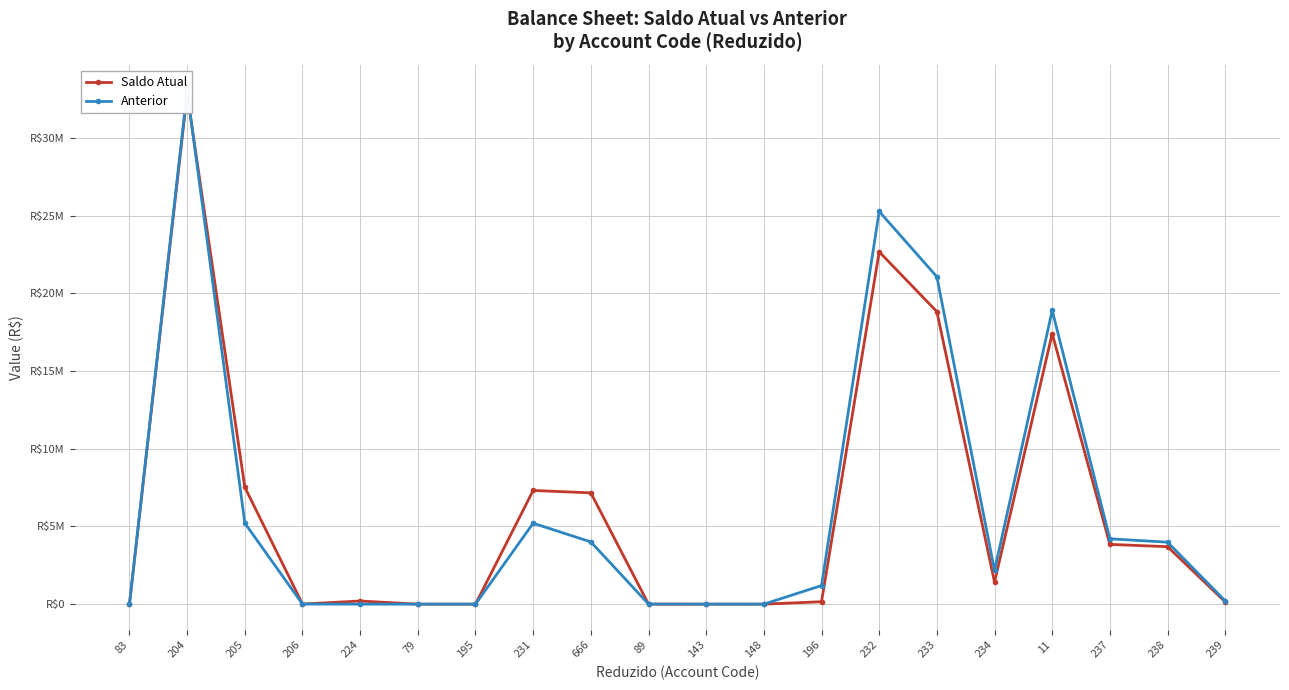

What is the greatest value displayed?

33050353.7